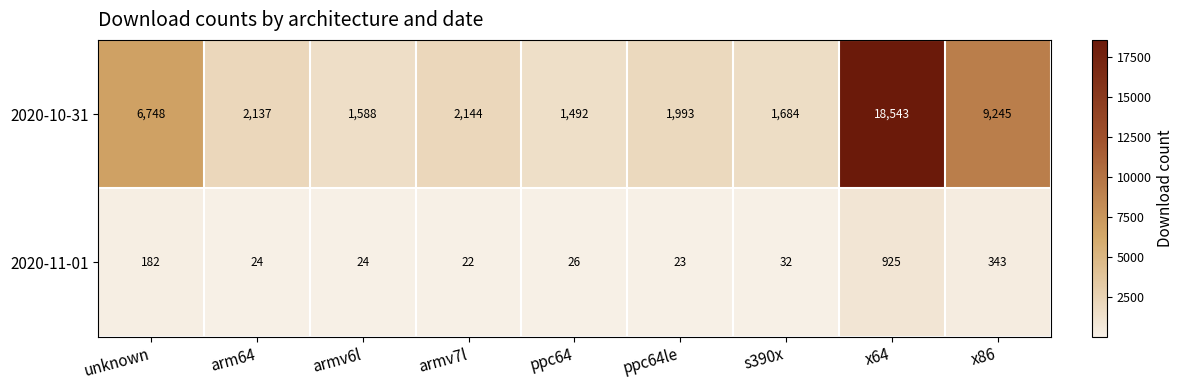

What is the difference between the maximum and minimum values in the 2020-11-01 series?

903